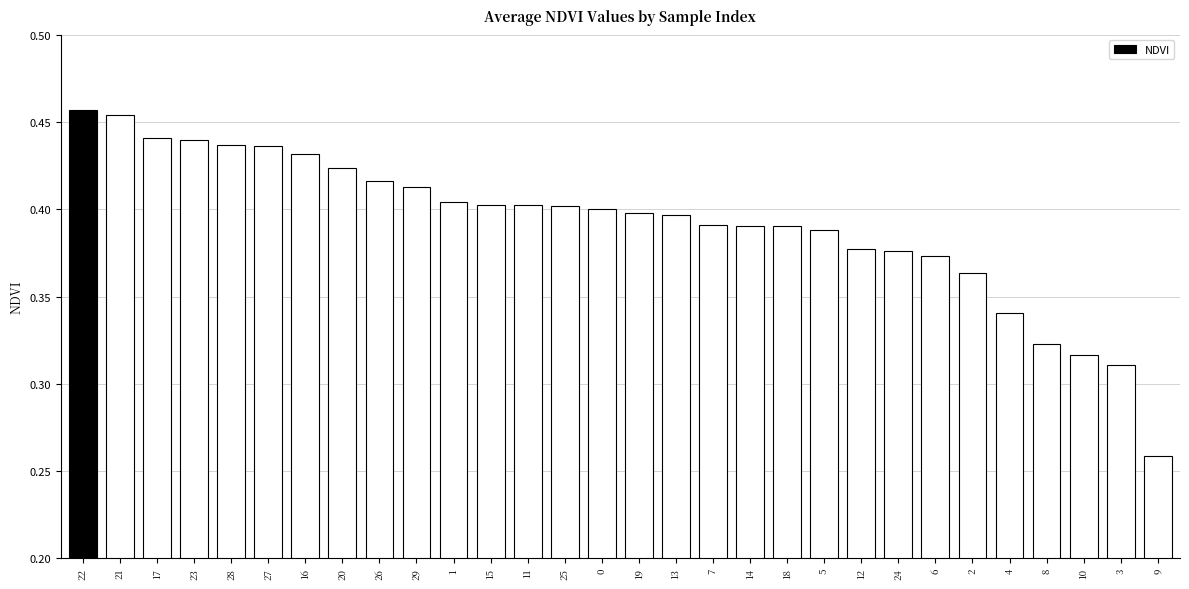

The value at 27 is 0.4. True or false?

True